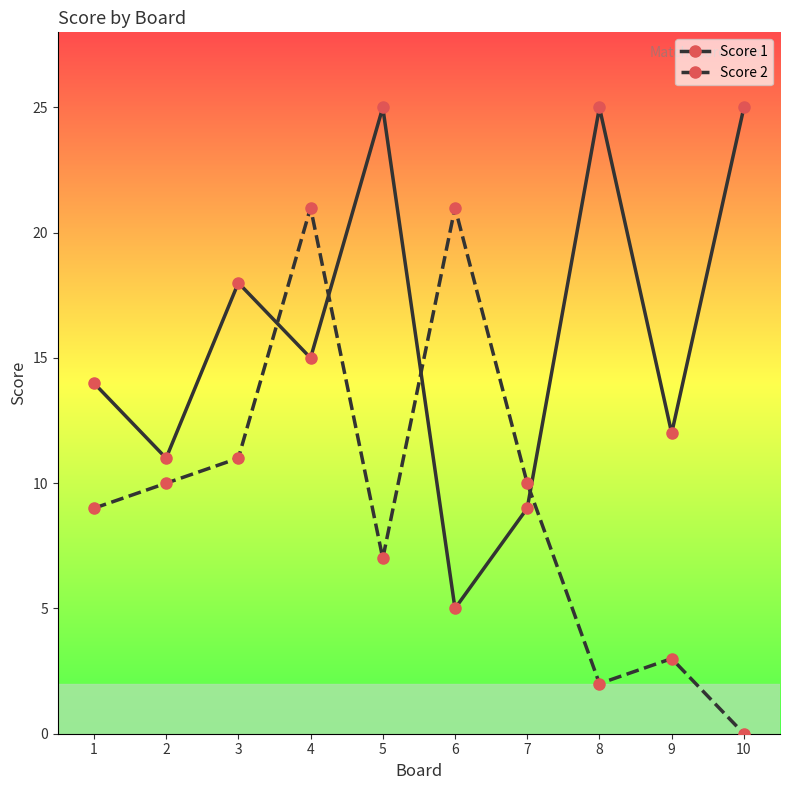

True or false: Score 1 and Score 2 cross at least once.

True